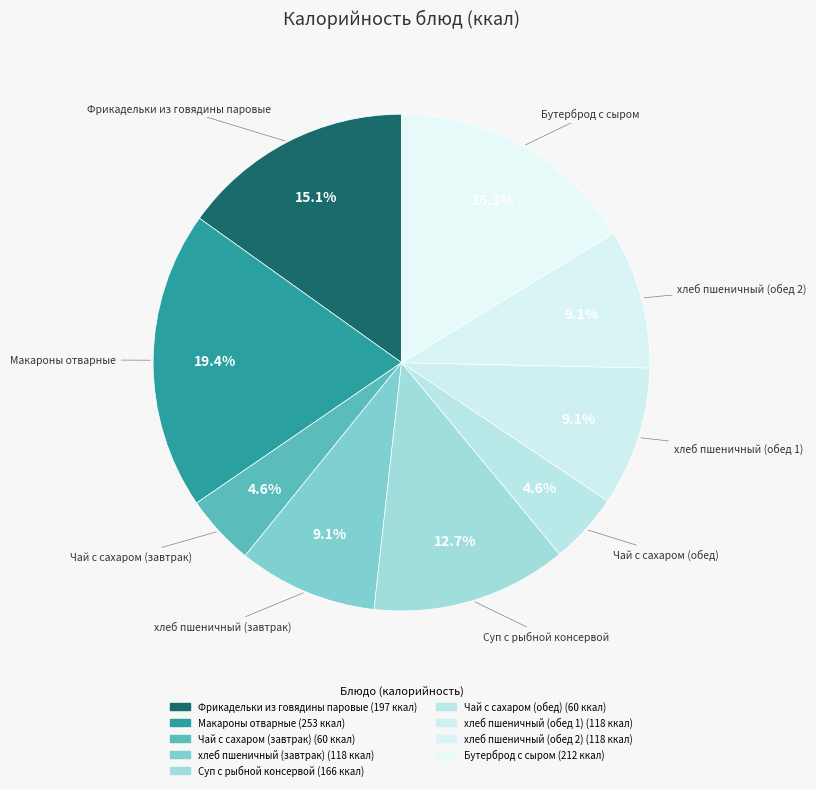

What is the change in value from хлеб пшеничный (завтрак) to Бутерброд с сыром?

+94